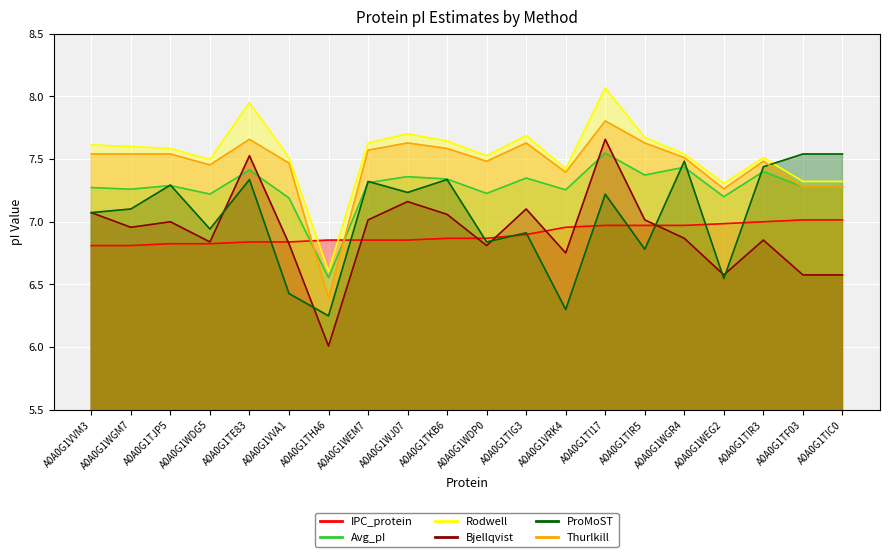

At which category is the sum across all series the highest?

A0A0G1TI17